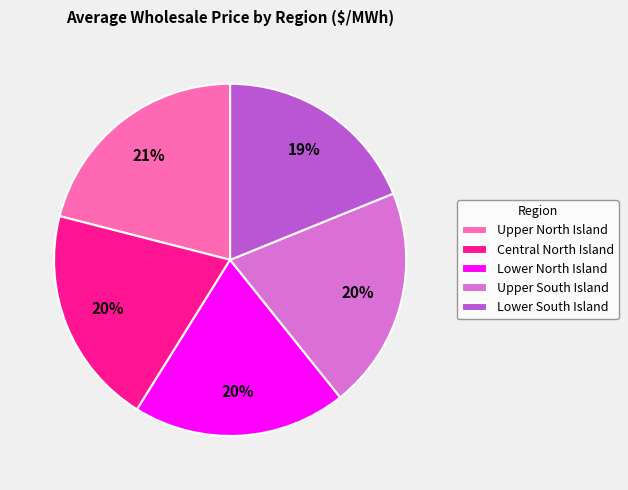

Which slice is the largest?

Upper North Island